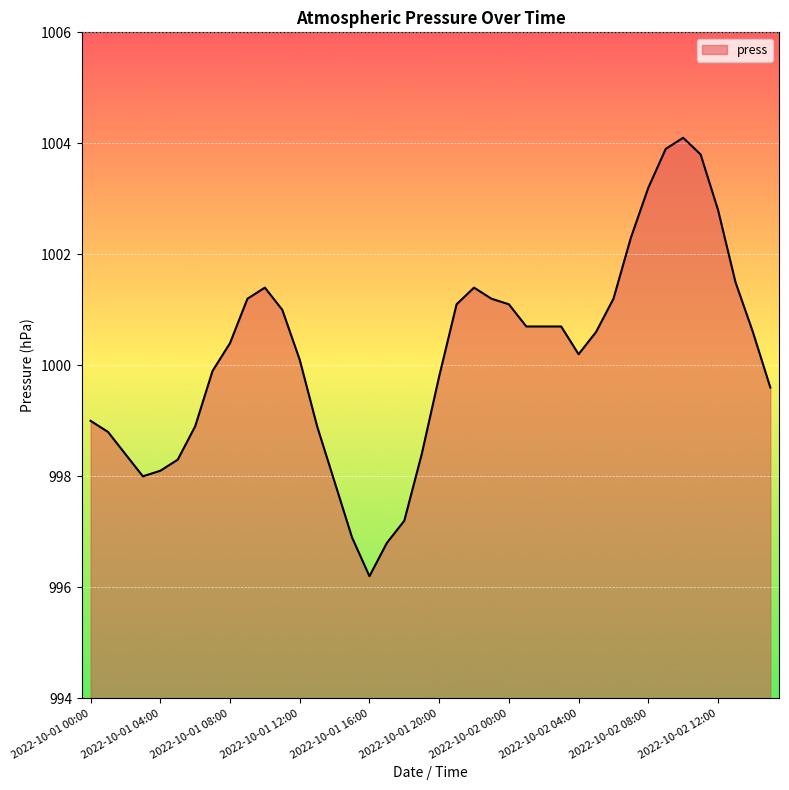

What is the difference between the maximum and minimum values?

7.9